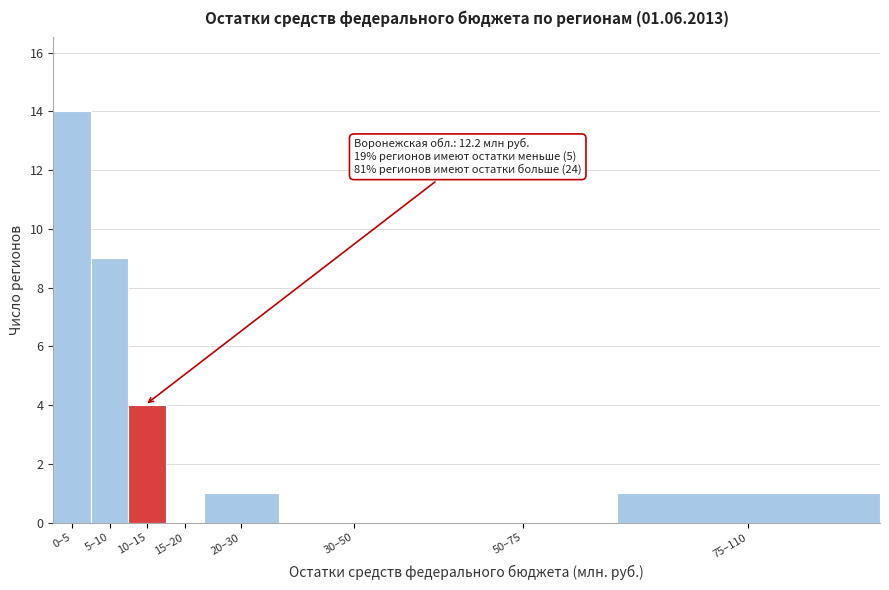

Reading left to right, extract all data points from this chart.

0–5=14	5–10=9	10–15=4	15–20=0	20–30=1	30–50=0	50–75=0	75–110=1